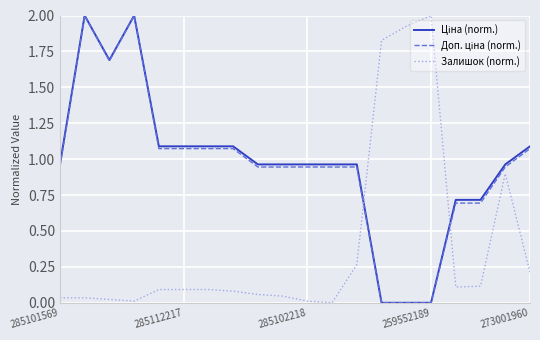

How many times do Залишок (norm.) and Ціна (norm.) cross each other?

2